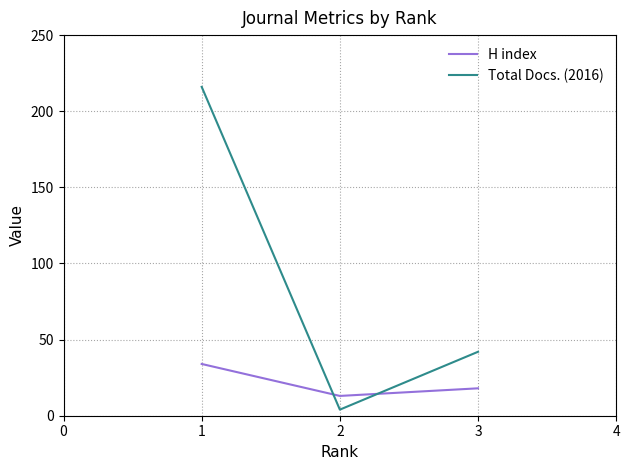

Reading left to right, what are all the values shown in this chart?

H index: 1=34	2=13	3=18
Total Docs. (2016): 1=216	2=4	3=42